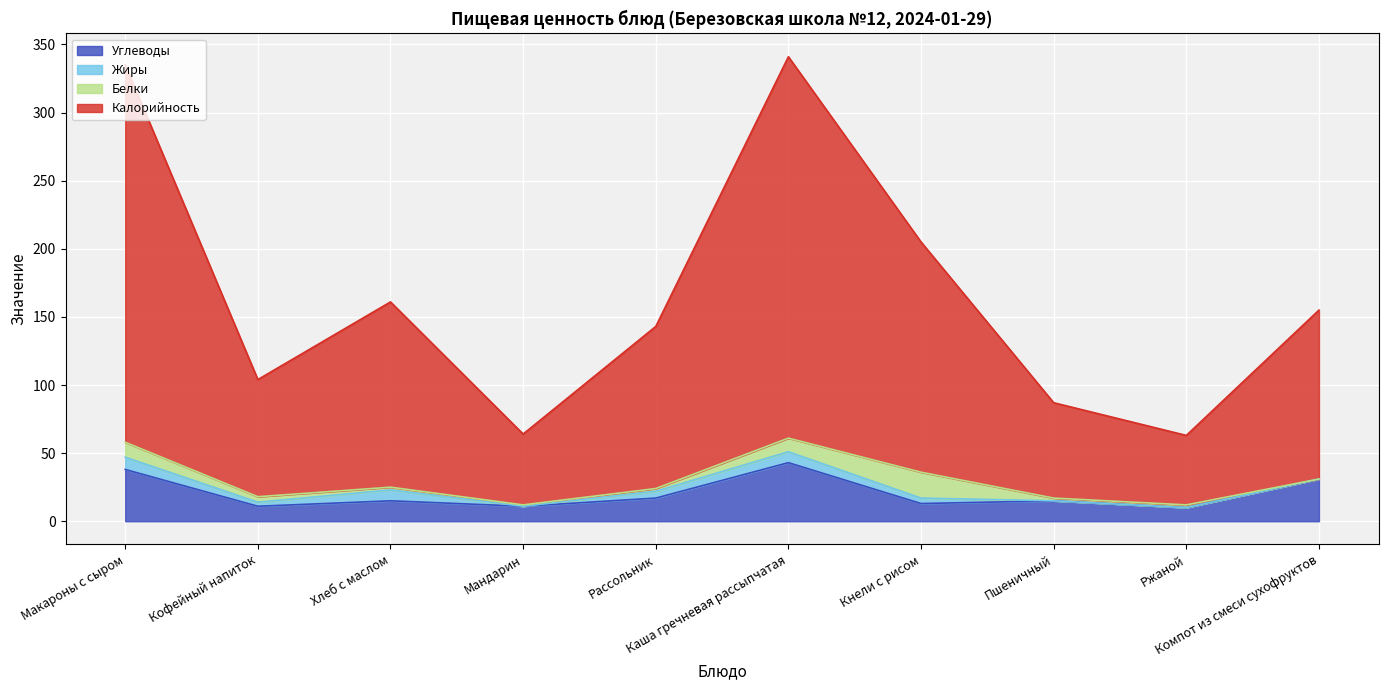

What is the highest value of the Углеводы series?

43